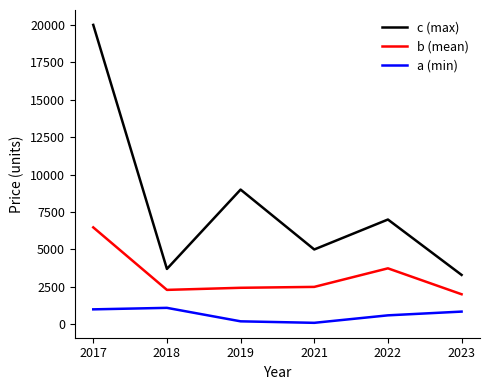

True or false: b (mean) and c (max) intersect in this chart.

False